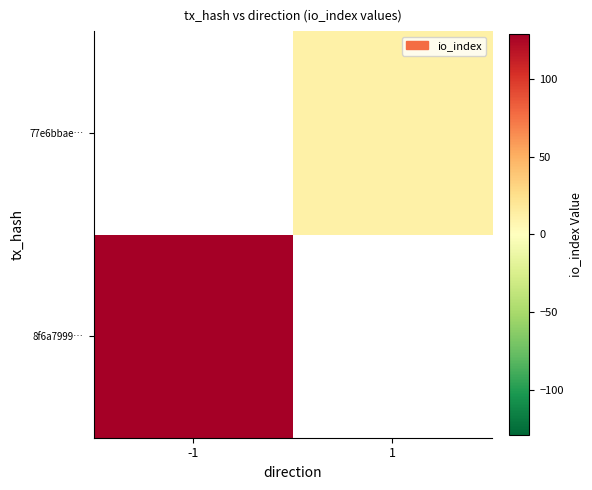

How many values in 77e6bbae… are above zero?

1